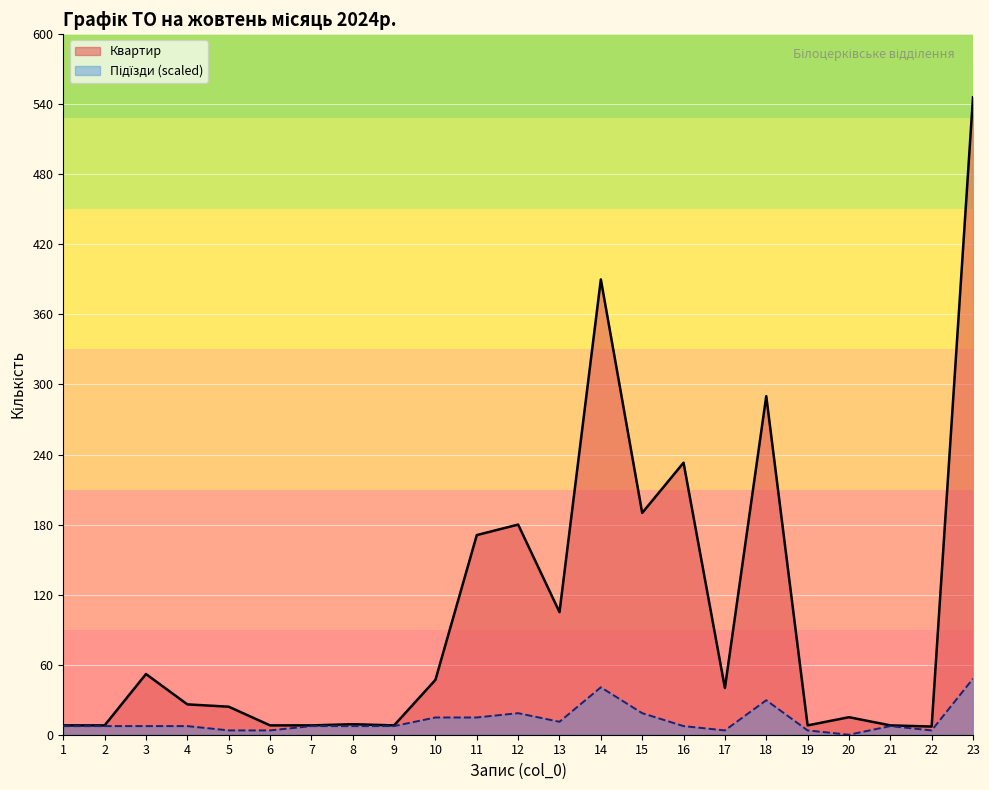

Read the Підїзди value at 17.

3.7